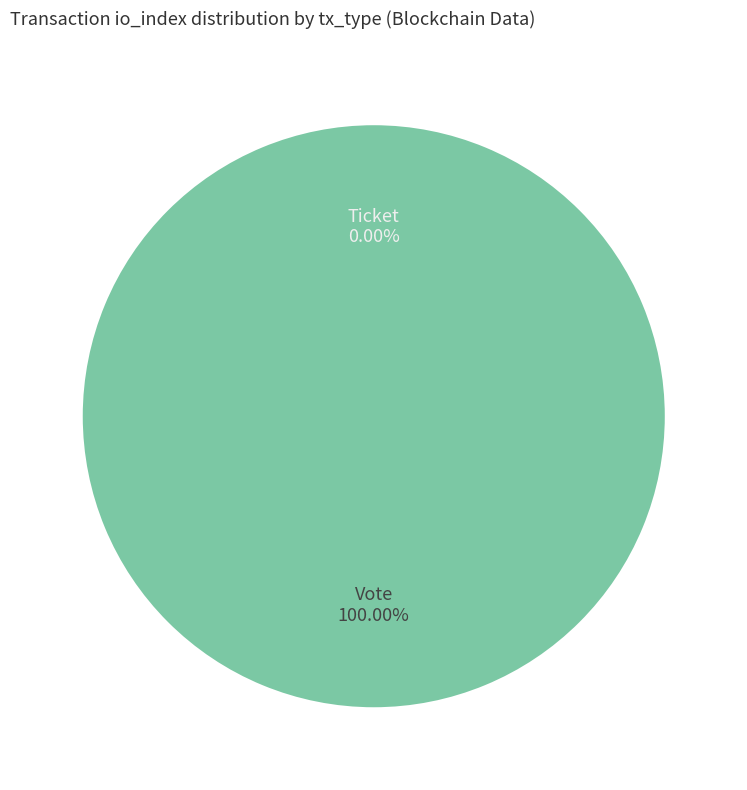

What is the change in value from Vote to Ticket?

-1